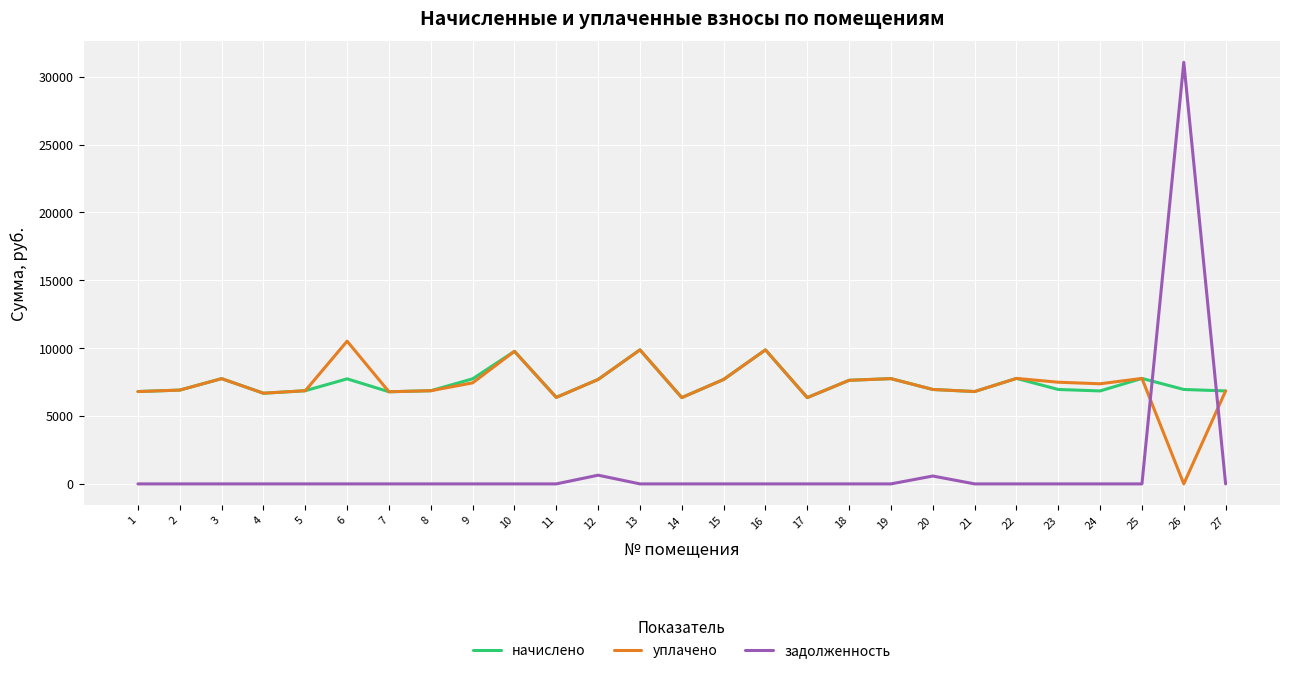

What is the difference between the highest and lowest values at 1?

6804.5